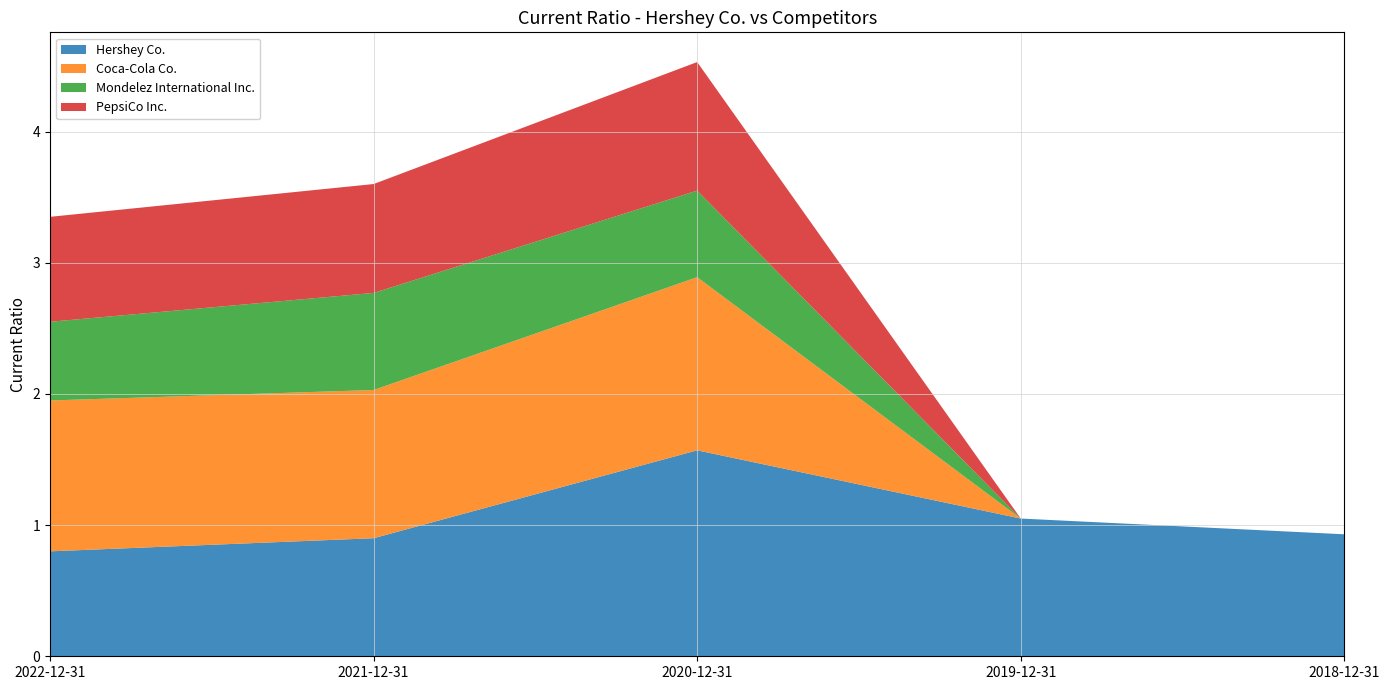

Reading right to left, what are all the values shown in this chart?

Hershey Co.: 0.9	1.1	1.6	0.9	0.8
Coca-Cola Co.: 0.0	0.0	1.3	1.1	1.1
Mondelez International Inc.: 0.0	0.0	0.7	0.7	0.6
PepsiCo Inc.: 0.0	0.0	1.0	0.8	0.8